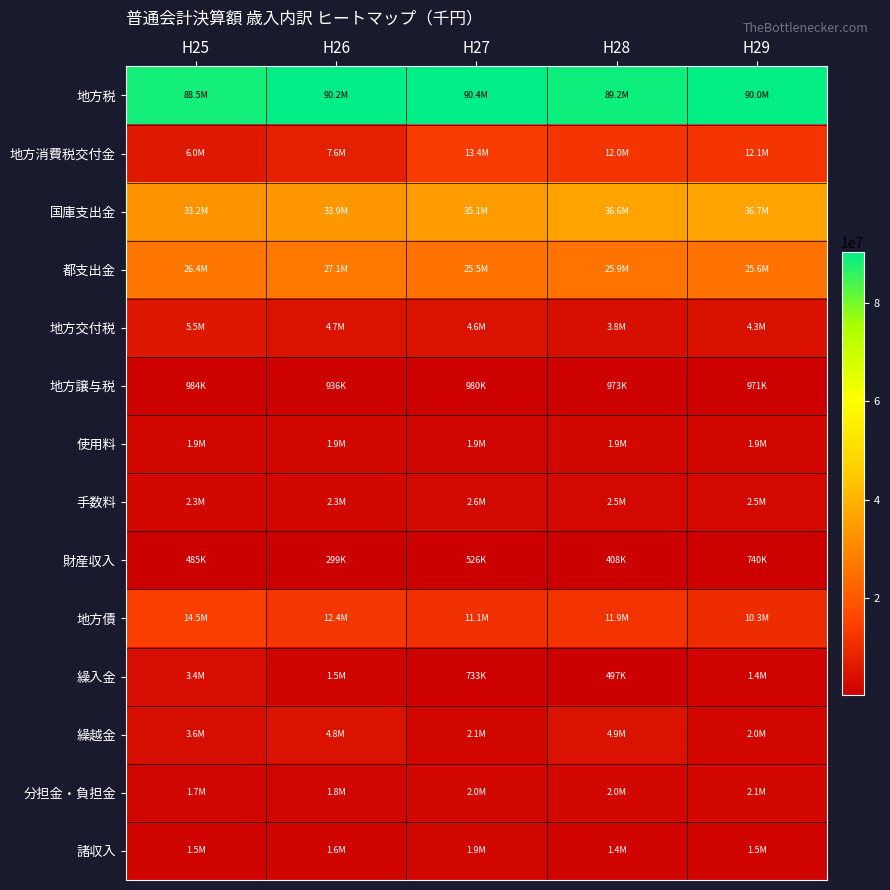

What is the difference between the highest and lowest values at H26?

89917048